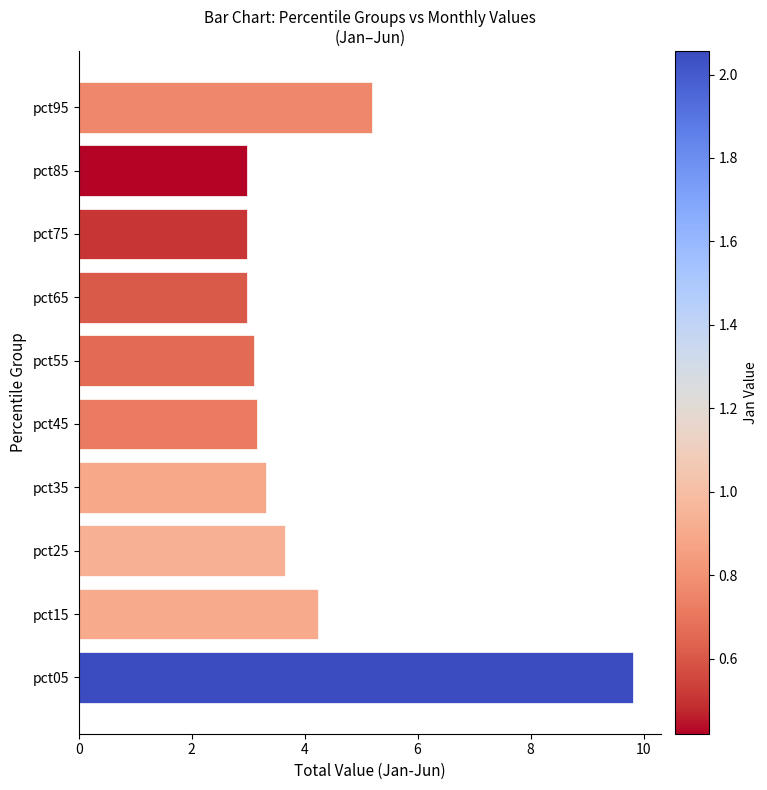

Reading bottom to top, transcribe all the data shown in this chart.

9.8	4.2	3.7	3.3	3.2	3.1	3.0	3.0	3.0	5.2